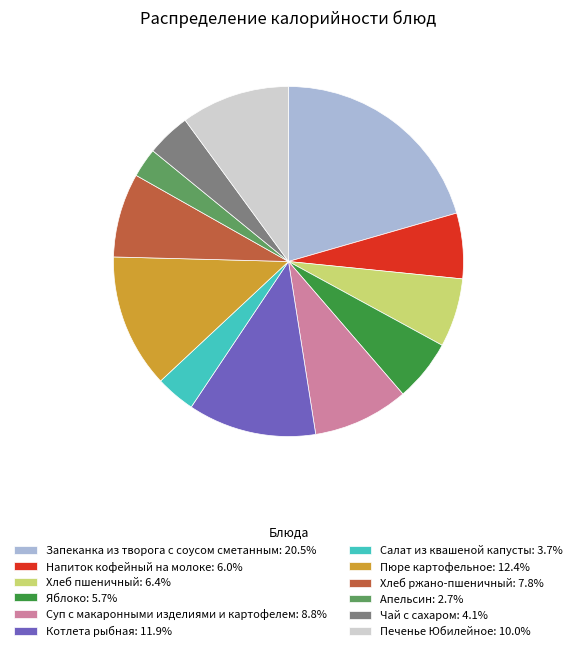

Which slice is the smallest?

Апельсин